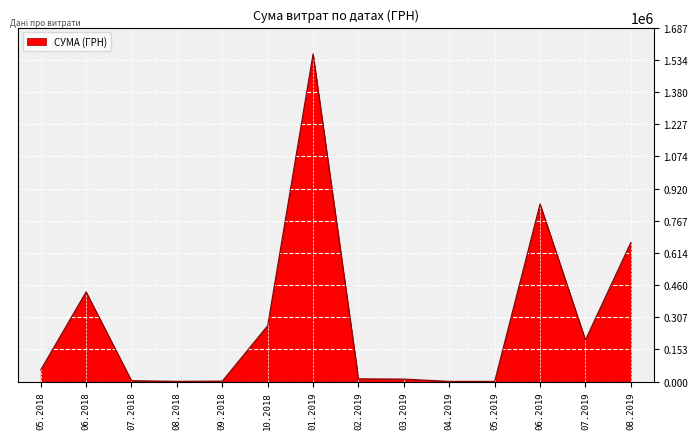

Is it true that the value at 07.2019 is 344963.3?

False